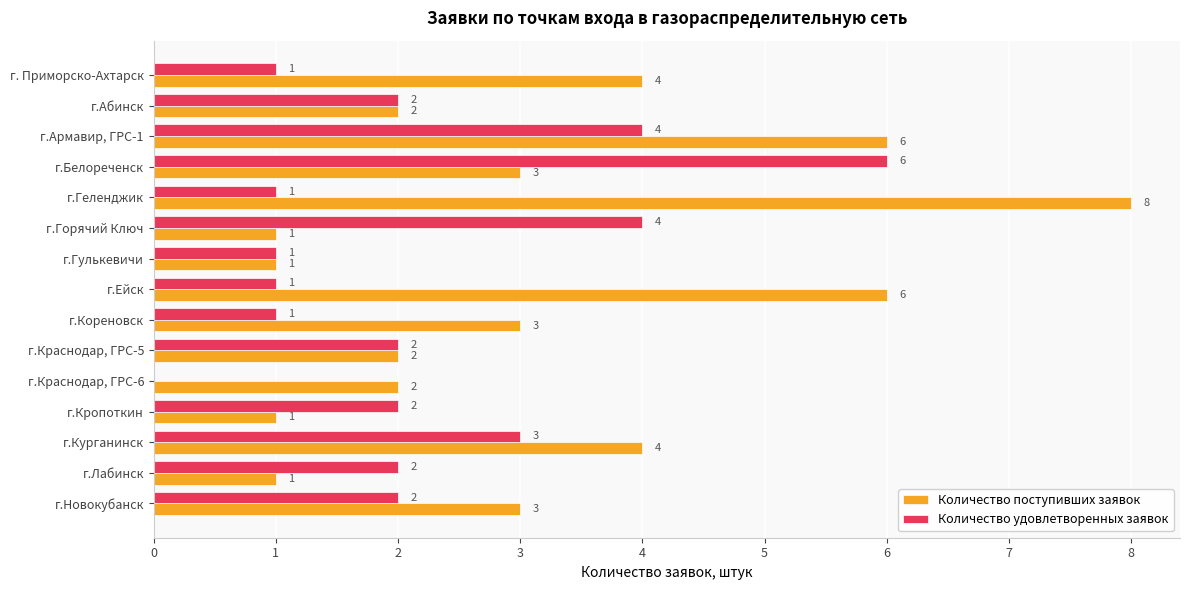

What is the sum of the Количество удовлетворенных заявок values at г.Армавир, ГРС-1 and г.Горячий Ключ?

8